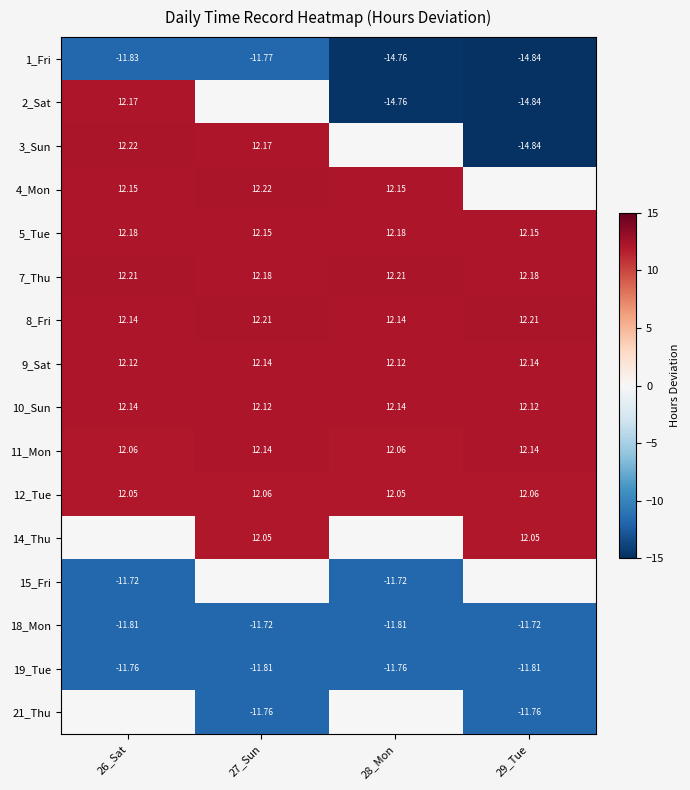

Is the value of 11_Mon at 27_Sun greater than the value of 9_Sat at 26_Sat?

Yes